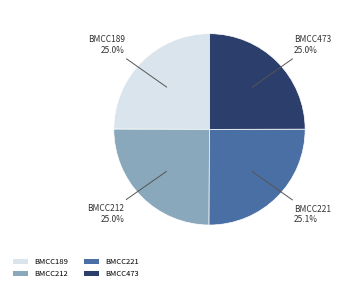

Do BMCC212 and BMCC221 together represent more than half of the pie?

Yes